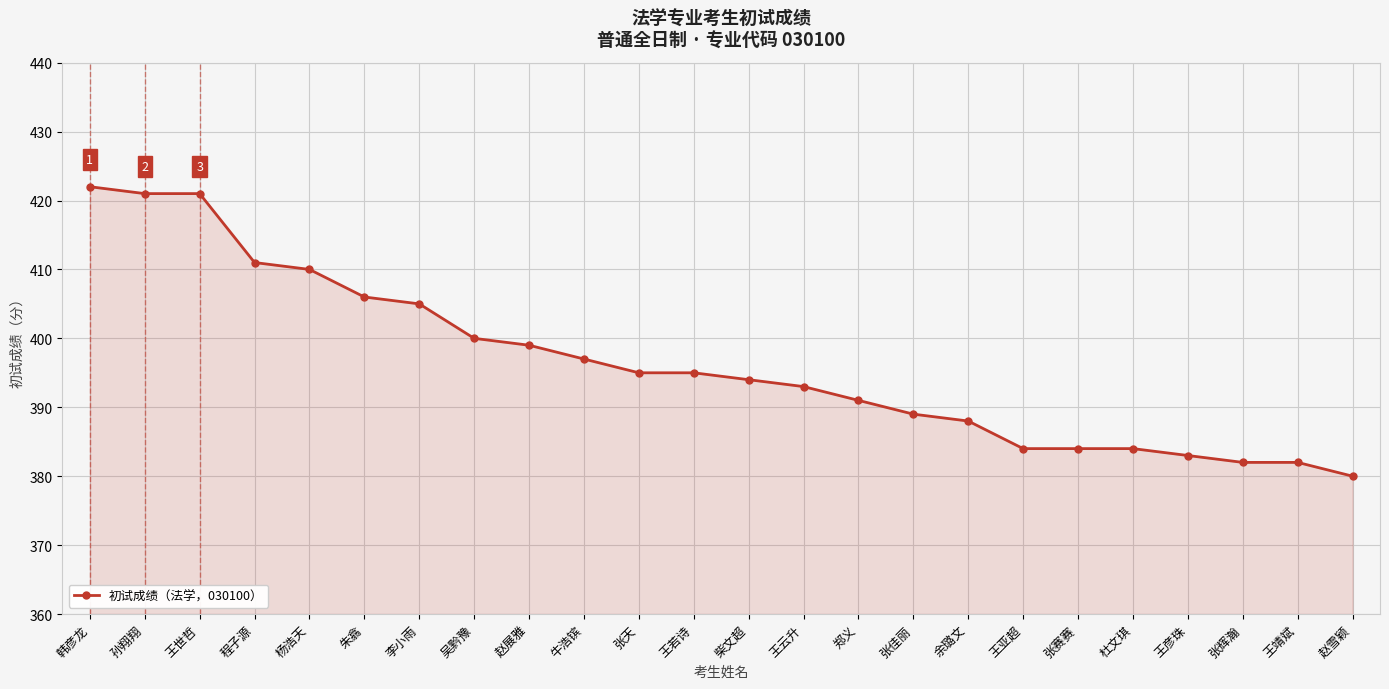

What is the change in value from 杨浩天 to 王若诗?

-15